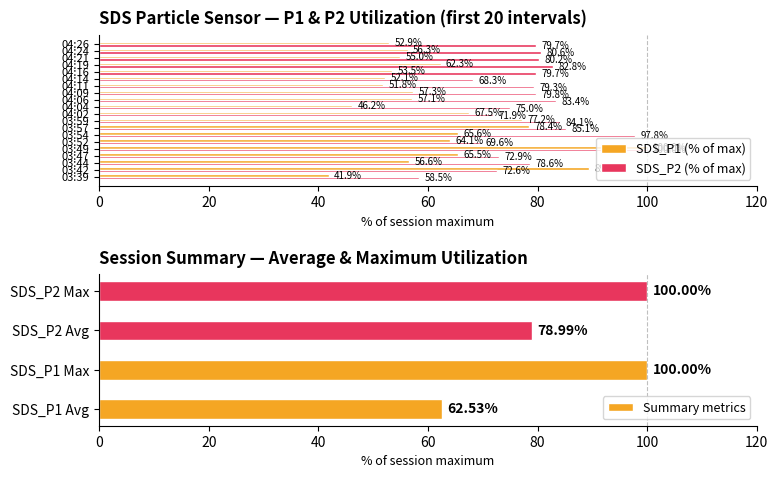

At which label does SDS_P2 first exceed 79?

03:49